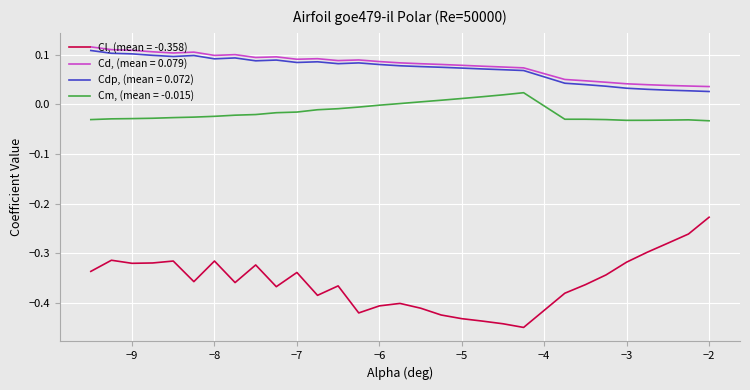

Does the chart have visible grid lines?

Yes